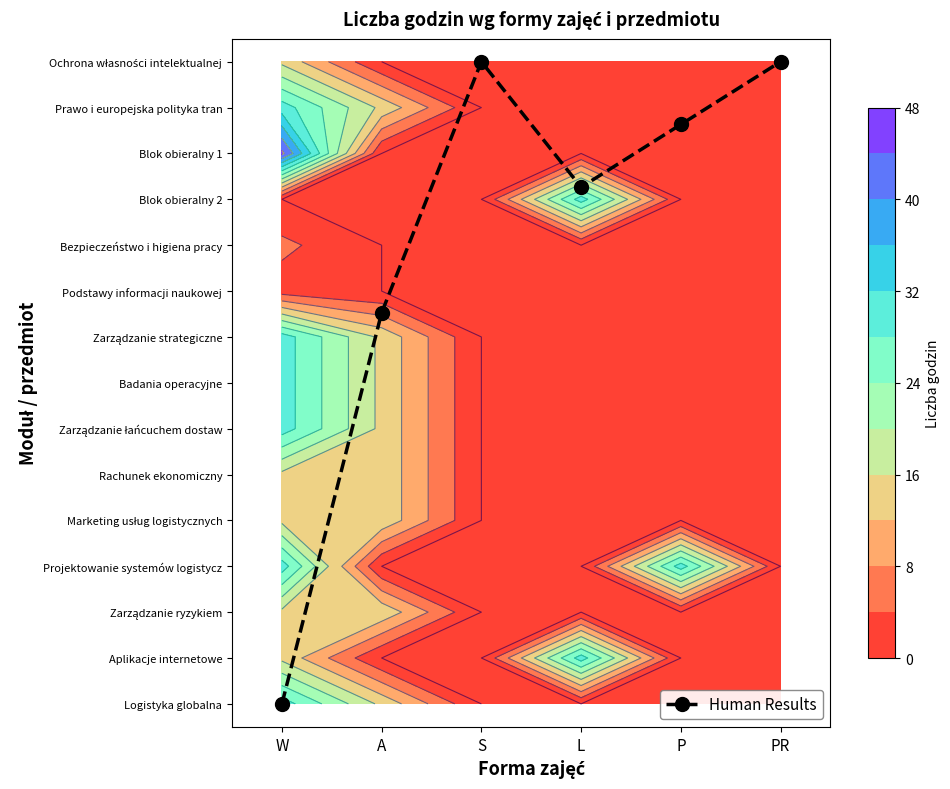

What is the difference between the maximum and minimum values in the Podstawy informacji naukowej series?

2.0